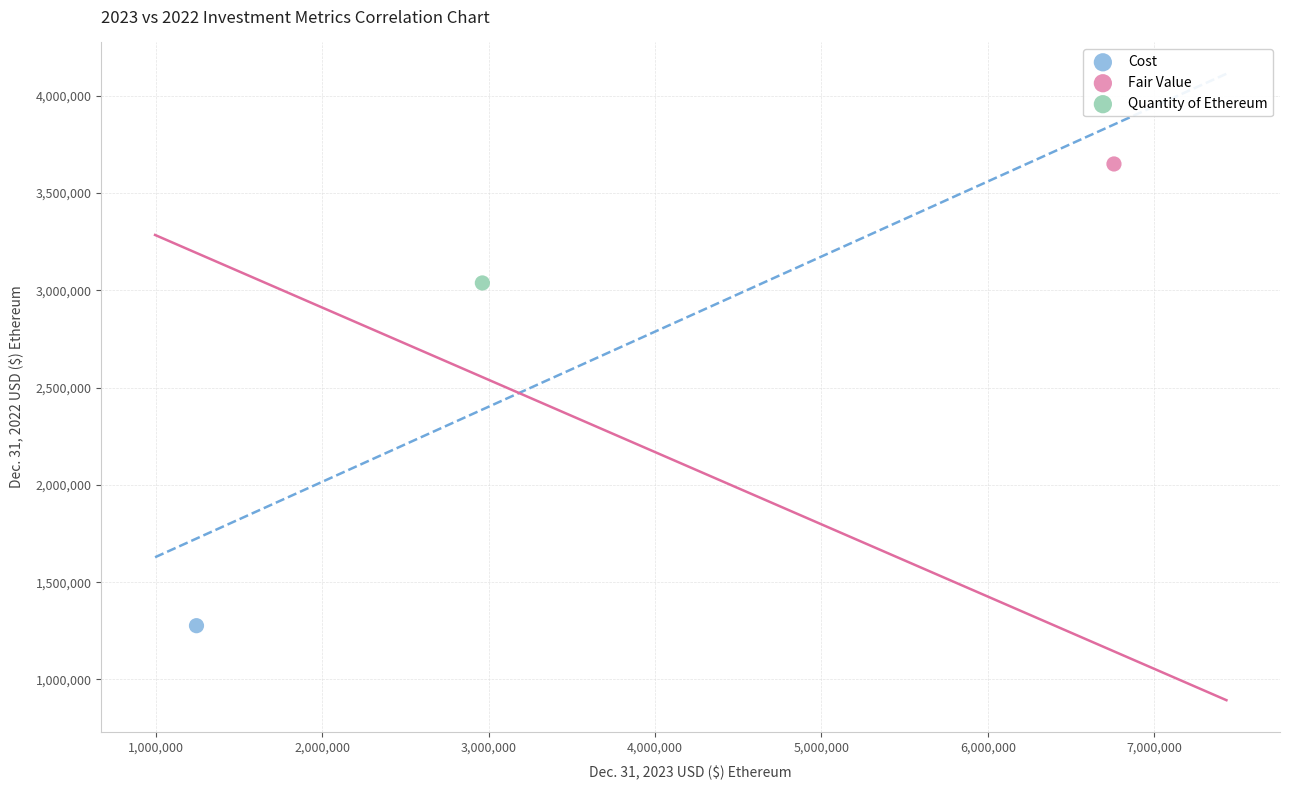

What are all the series names shown in the legend?

Cost, Fair Value, Quantity of Ethereum